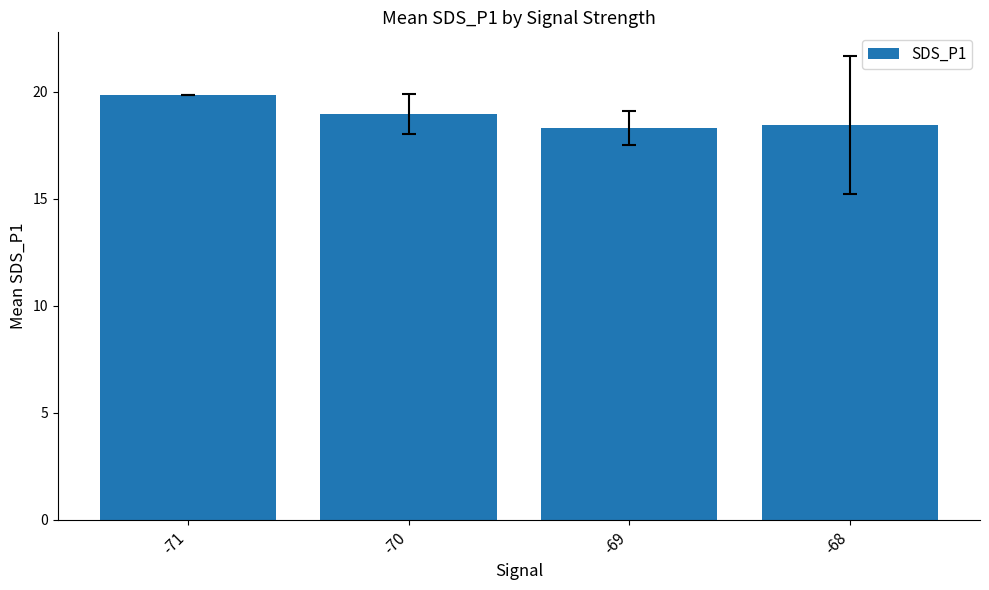

Is it true that the value at -68 is 18.5?

True